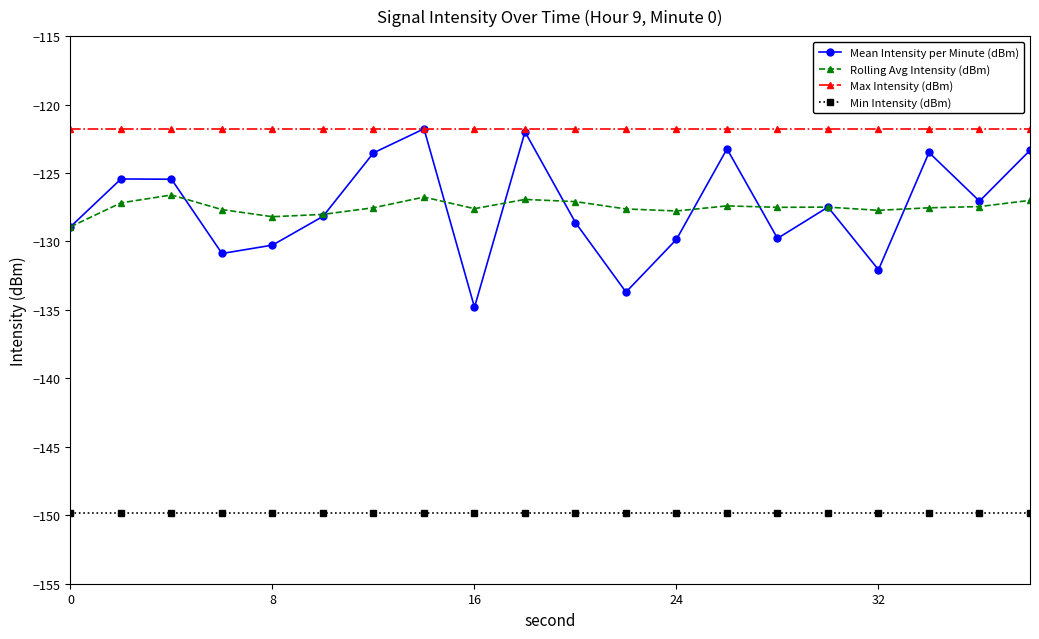

What is the highest value of the Max Intensity (dBm) series?

-121.8